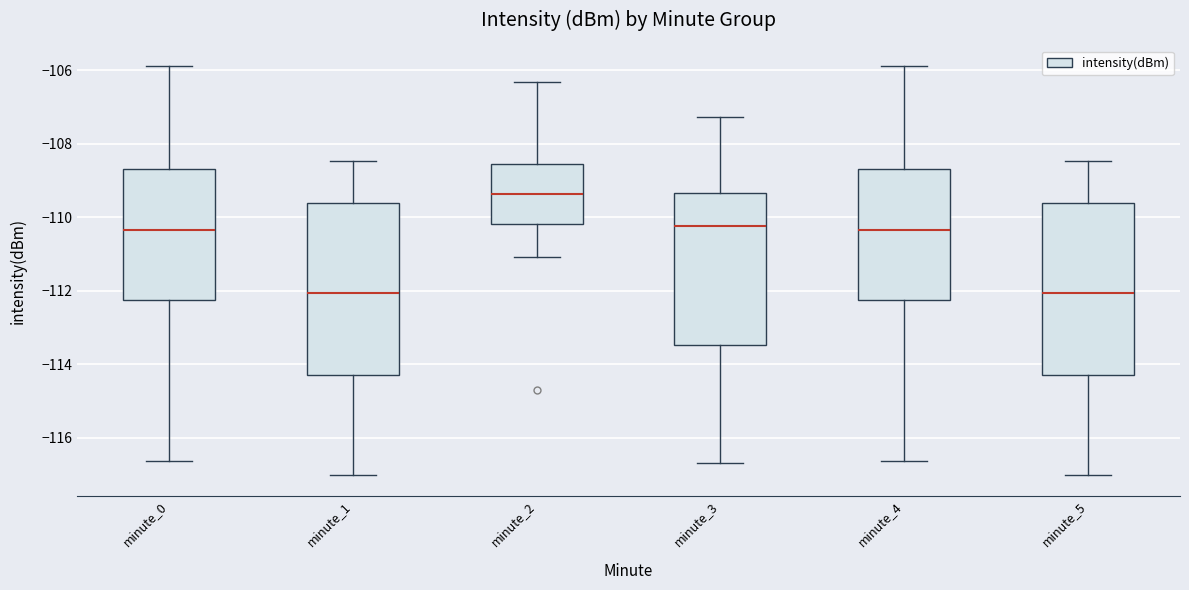

Which box's median line is the highest?

minute_2